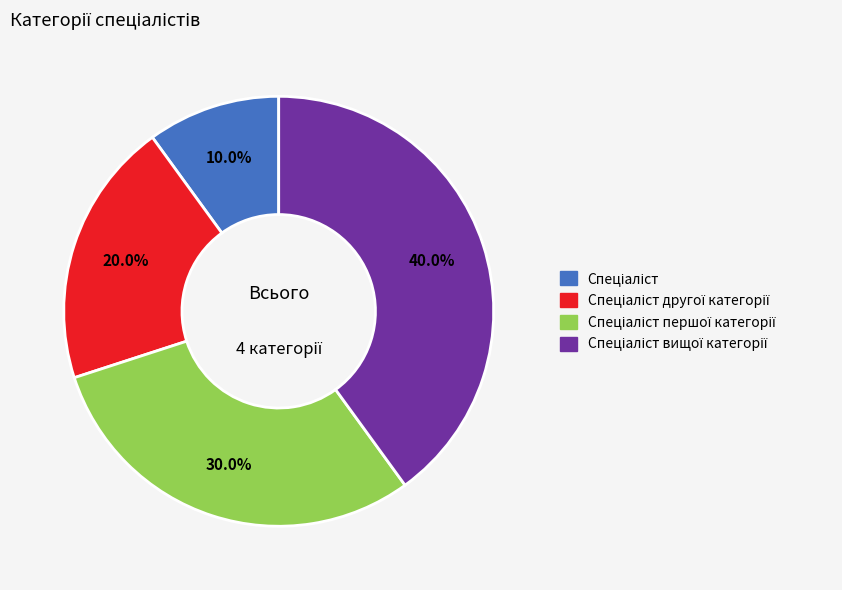

Does any single category account for the majority?

No